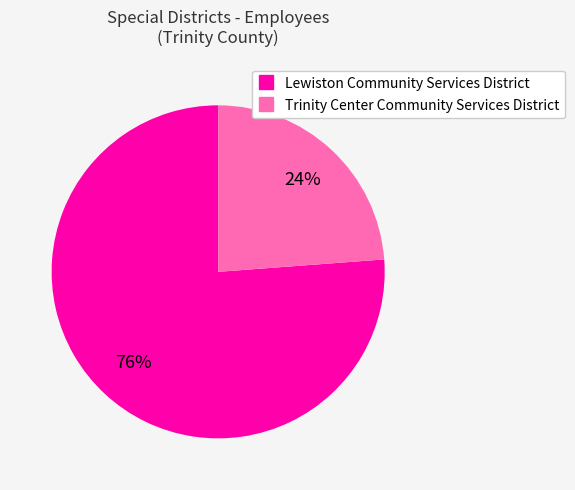

Which has a higher value, Lewiston Community Services District or Trinity Center Community Services District?

Lewiston Community Services District